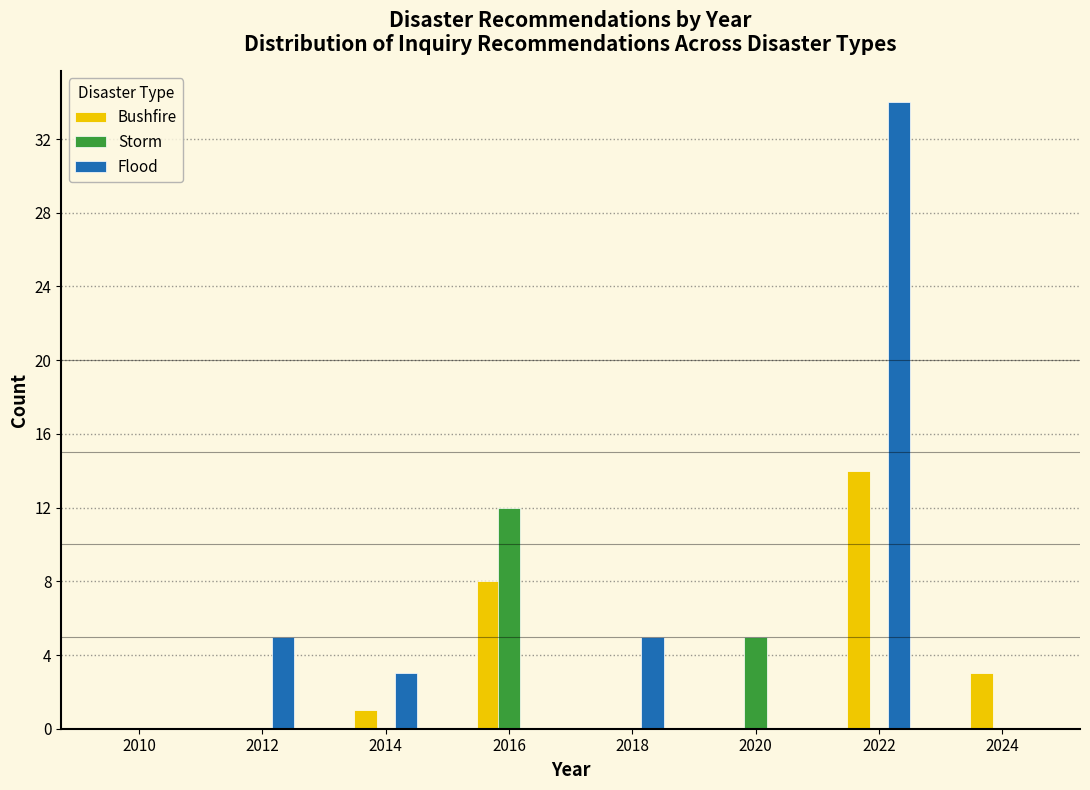

What is the height of the Flood bar covering 2011 to 2013 on the x-axis? The values are not printed on the chart, so give them approximately, as read against the axis.

5